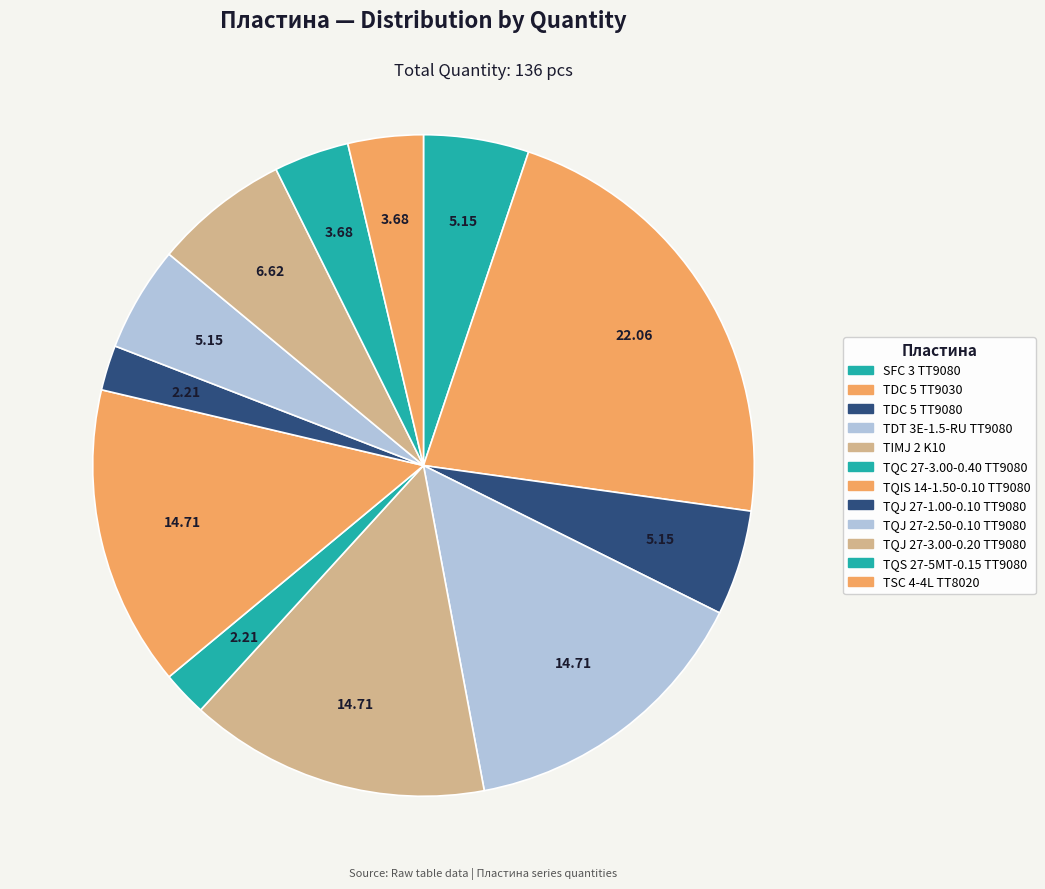

Rank the categories by value from highest to lowest.

TDC 5 TT9030, TDT 3E-1.5-RU TT9080, TIMJ 2 K10, TQIS 14-1.50-0.10 TT9080, TQJ 27-3.00-0.20 TT9080, SFC 3 TT9080, TDC 5 TT9080, TQJ 27-2.50-0.10 TT9080, TQS 27-5MT-0.15 TT9080, TSC 4-4L TT8020, TQC 27-3.00-0.40 TT9080, TQJ 27-1.00-0.10 TT9080